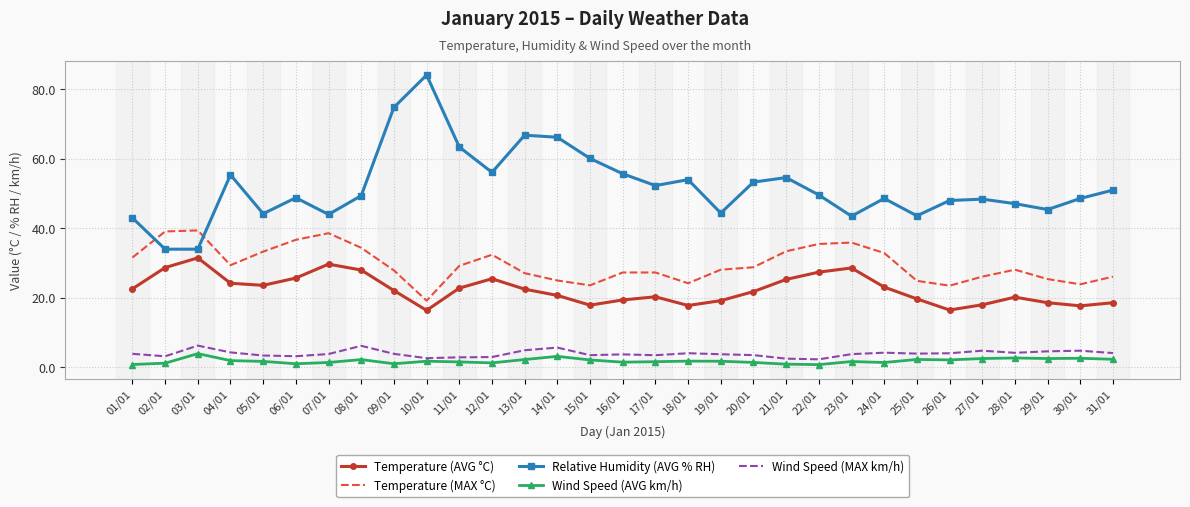

The value of Wind Speed (MAX km/h) at 09/01 is 3.9. True or false?

True